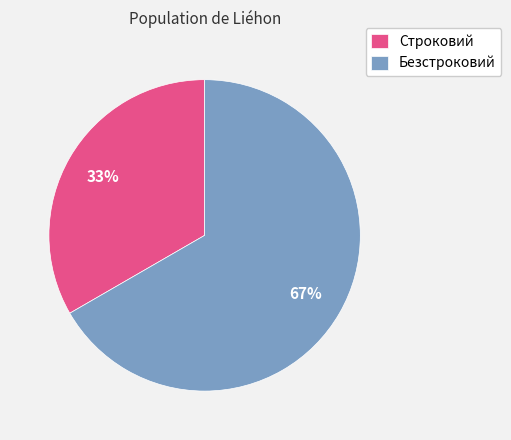

To the nearest percent, what is the average slice percentage?

50%